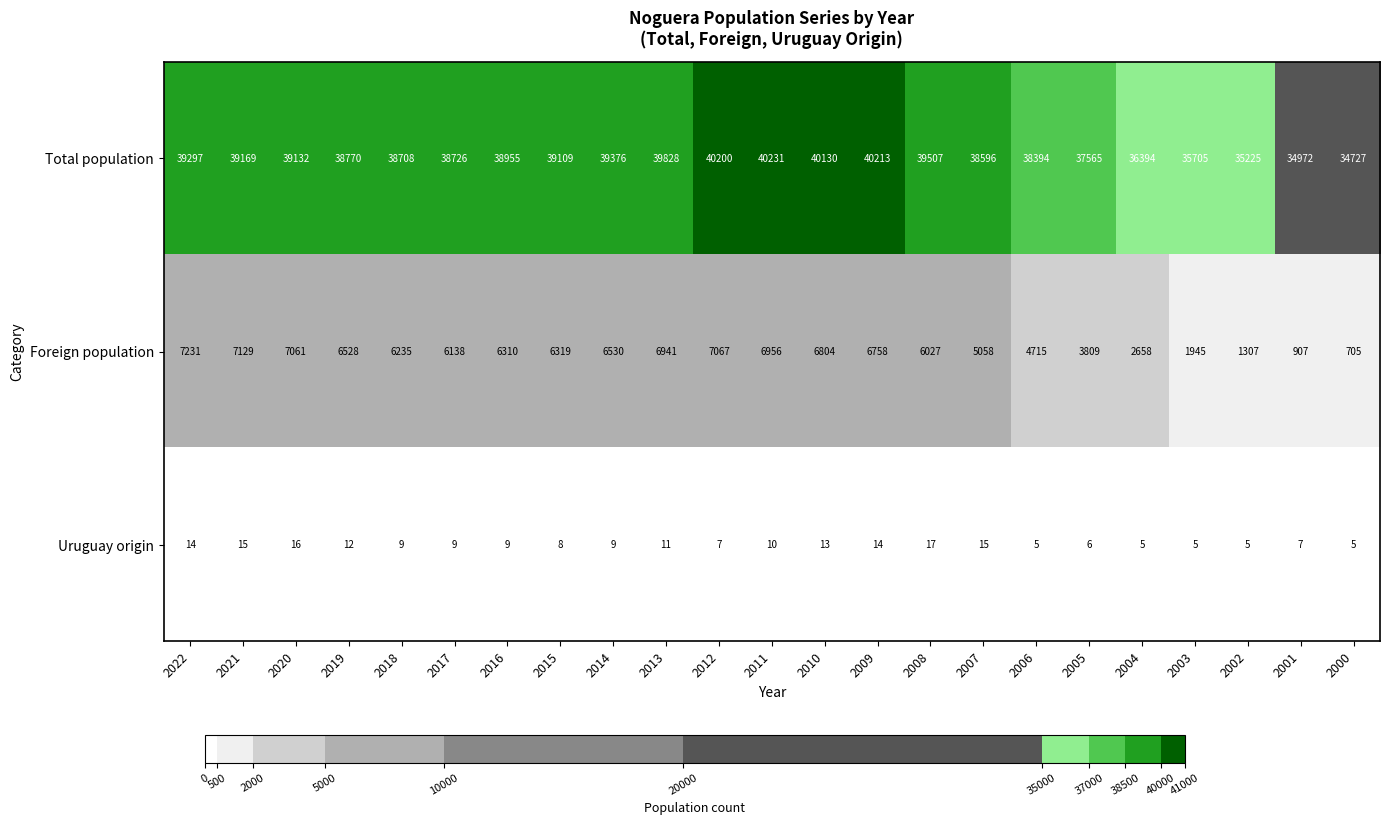

Which series has the largest range (max minus min)?

Foreign population